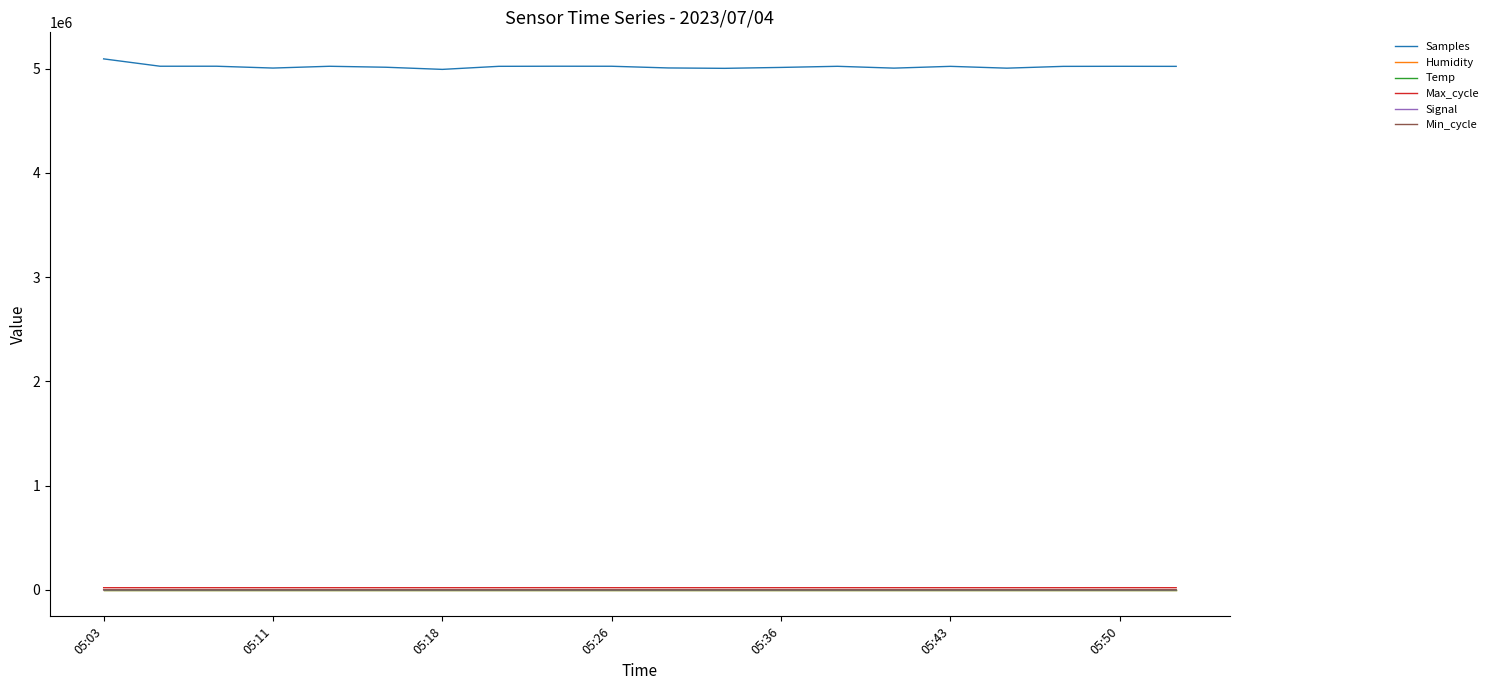

What is the smallest value displayed?

-75.0